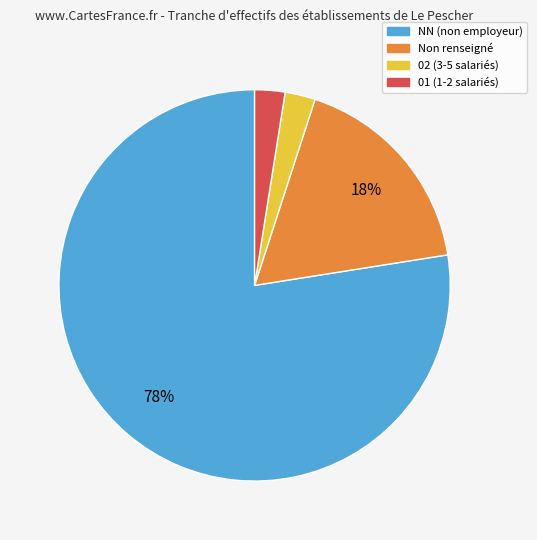

Which slice is the largest?

NN (non employeur)